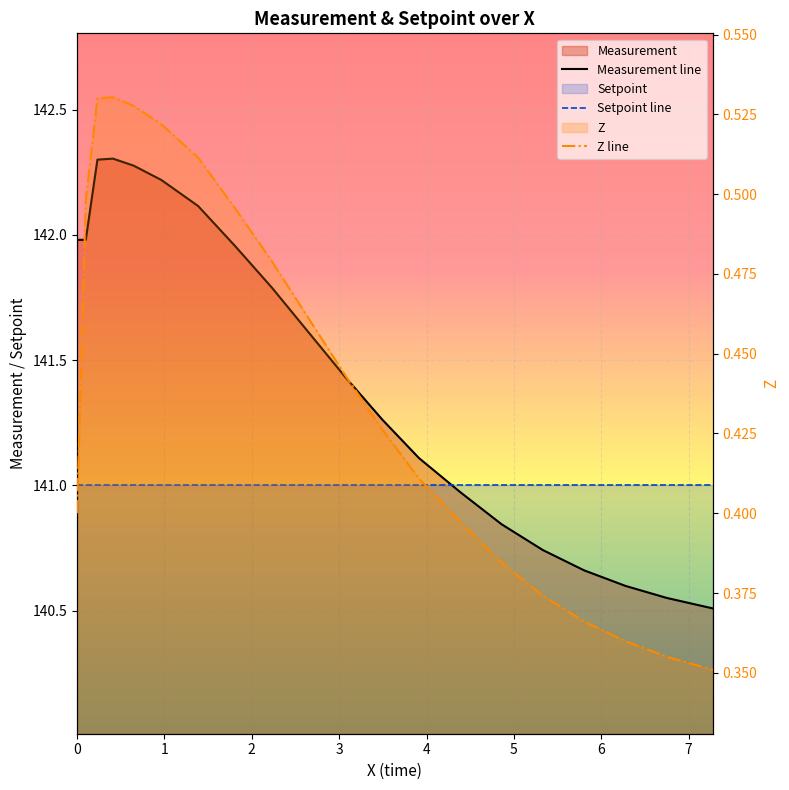

True or false: Z line has more than 1 points higher than both neighbors.

False